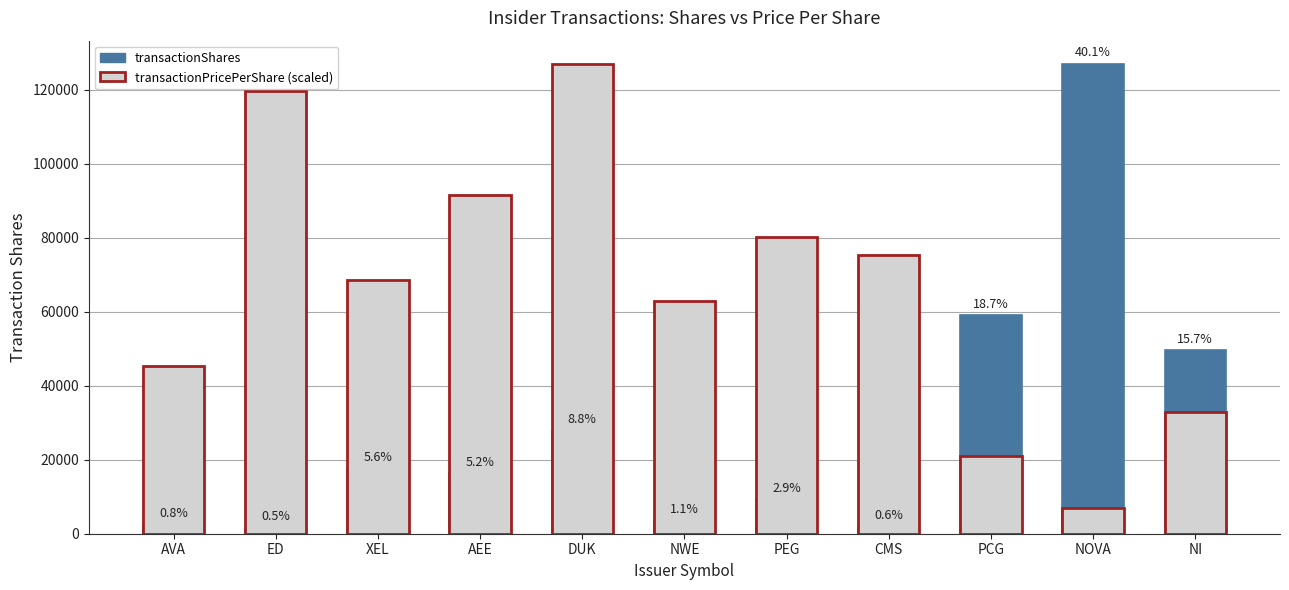

What is the sum of all transactionShares values?

316224.0